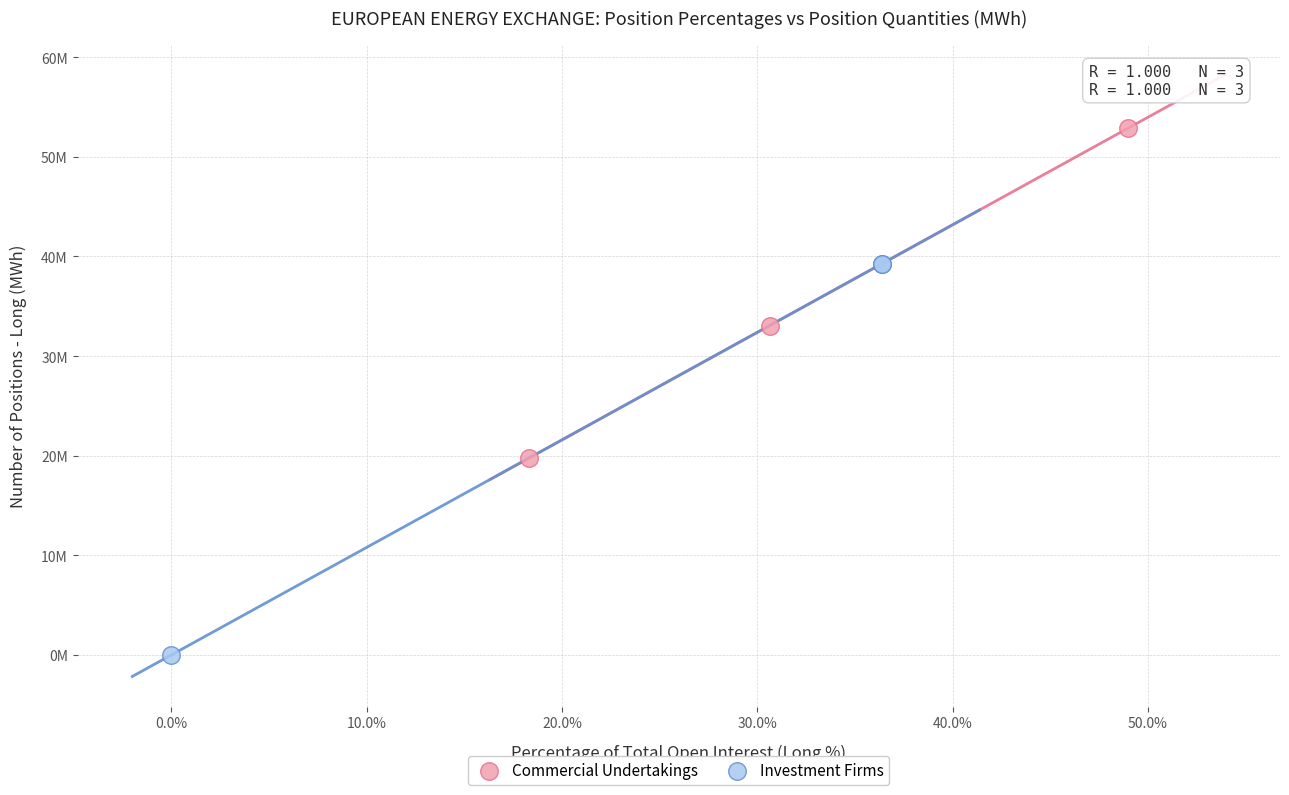

Which series reaches the minimum Y coordinate?

Investment Firms